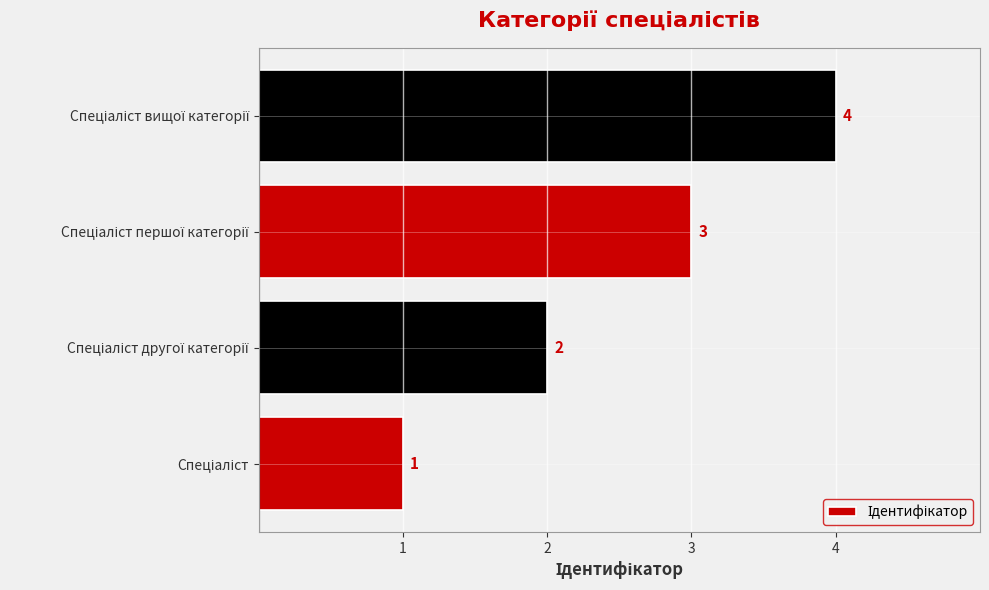

How many values are between 2 and 4?

3